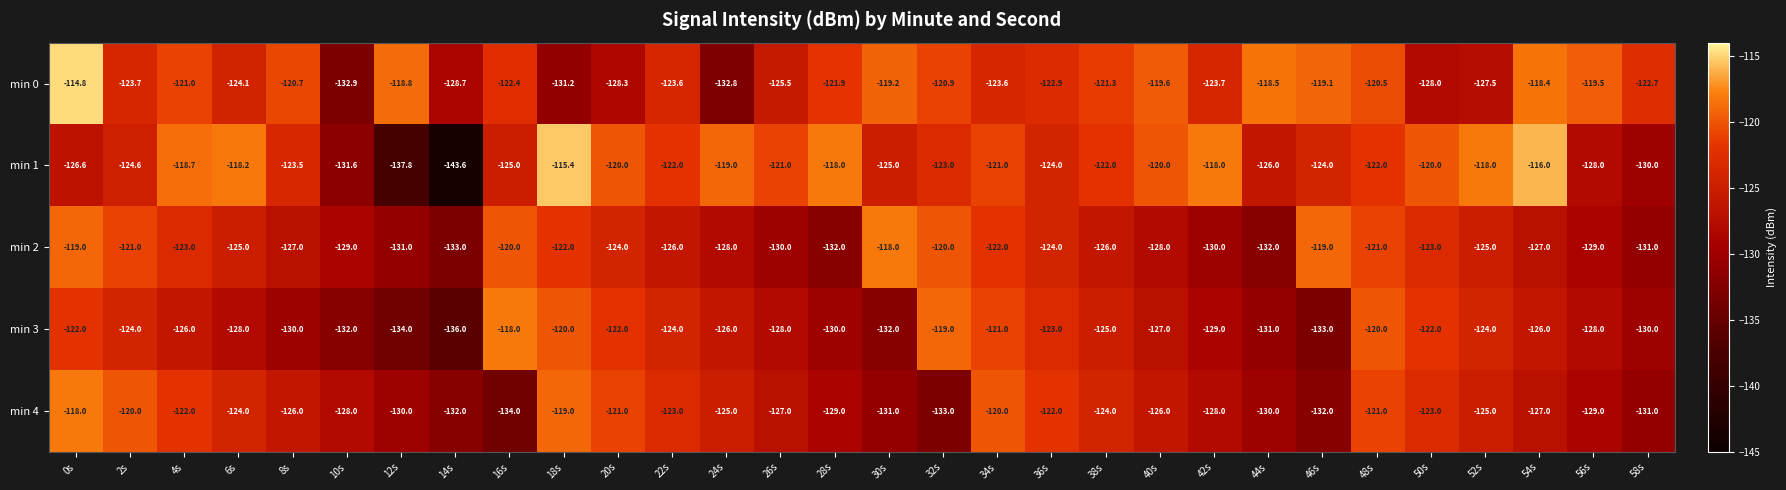

True or false: min 3 has a value of -132.0 at 30s.

True